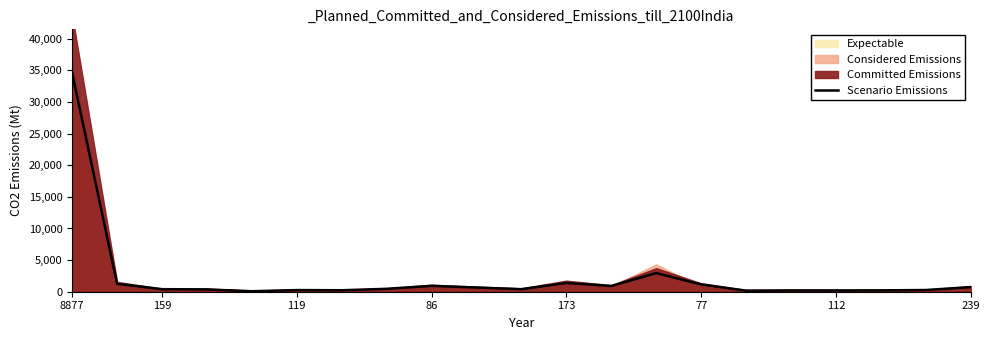

What is the maximum value shown in the chart?

34569